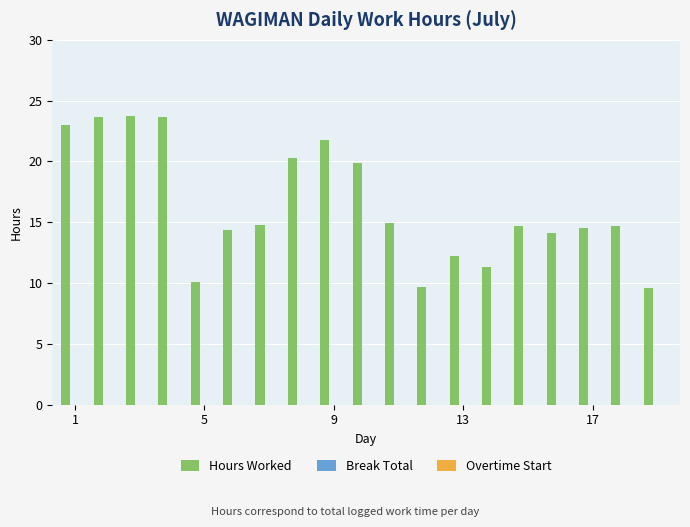

What is the value of the 19th bar from the left?

9.6